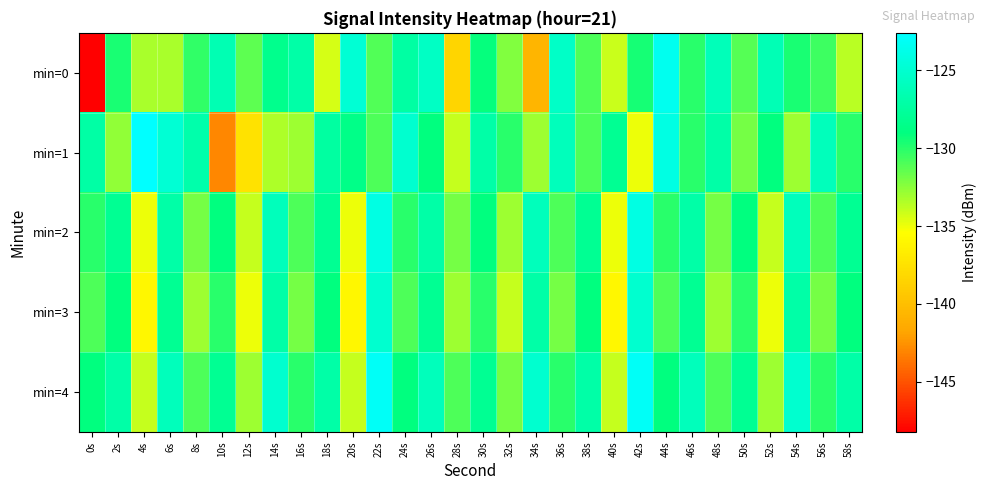

How many categories are shown in the chart?

30